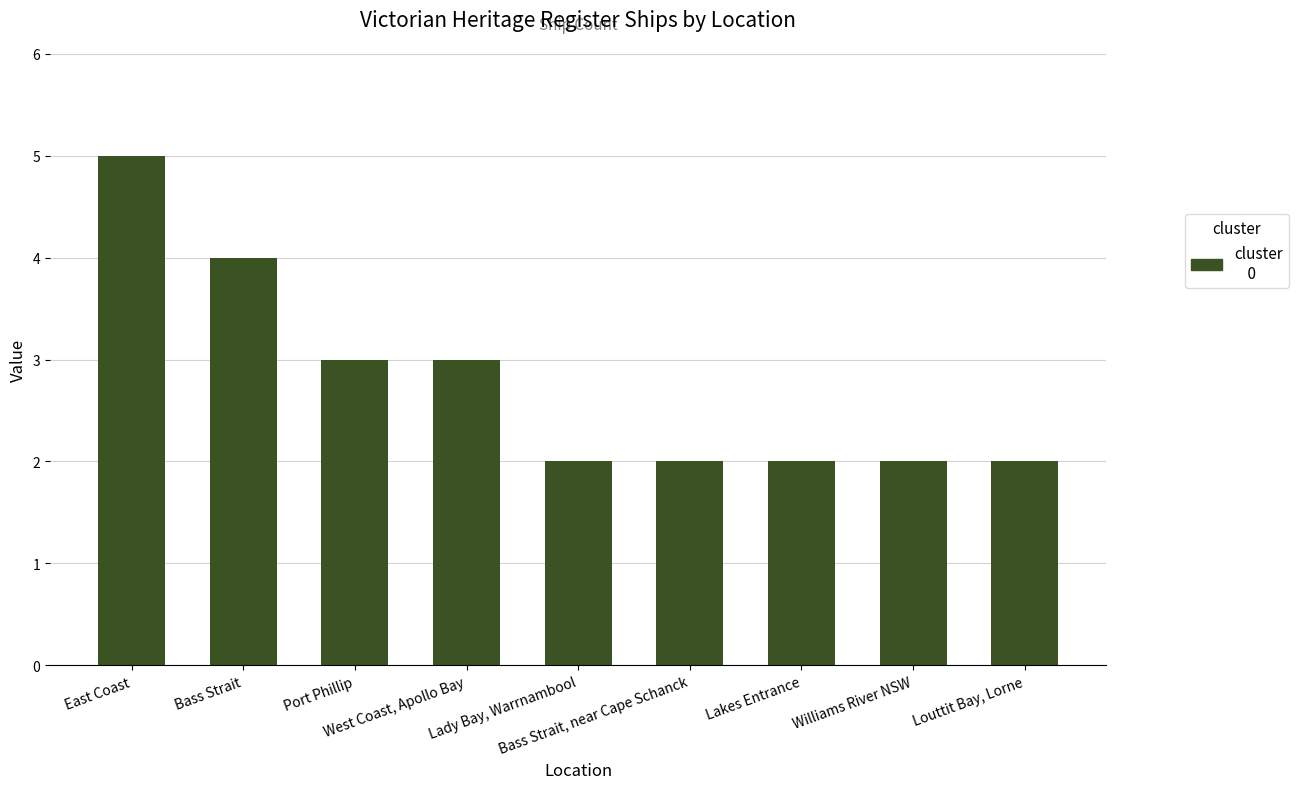

What is the greatest value displayed?

5